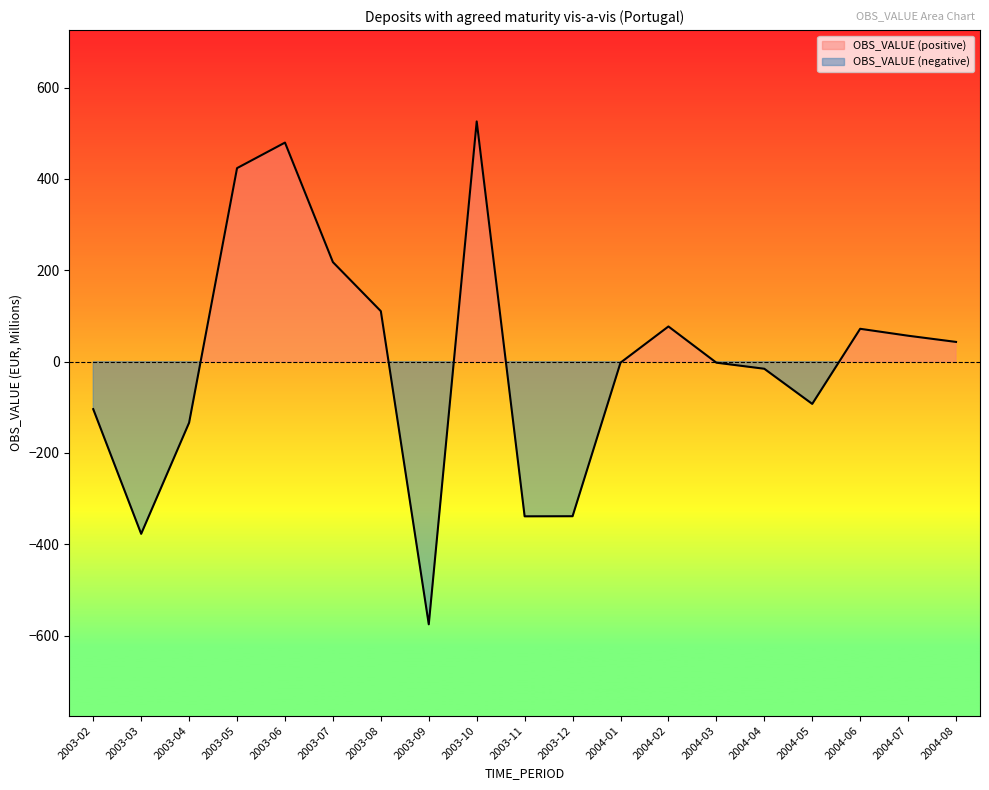

List the labels in order of value, largest first.

2003-10, 2003-06, 2003-05, 2003-07, 2003-08, 2004-02, 2004-06, 2004-07, 2004-08, 2004-03, 2004-01, 2004-04, 2004-05, 2003-02, 2003-04, 2003-12, 2003-11, 2003-03, 2003-09